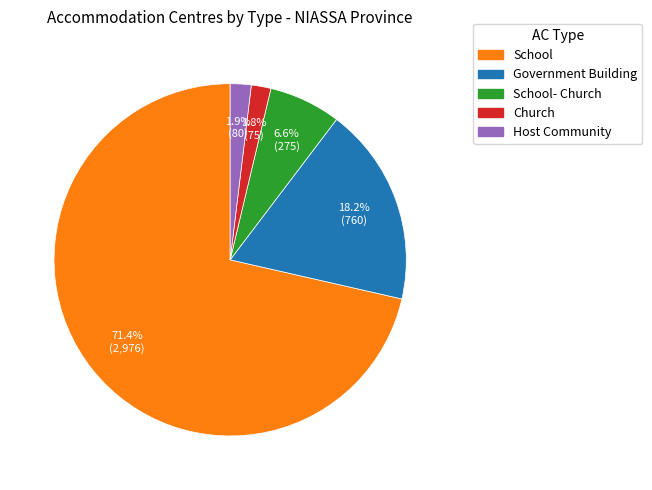

Is there a majority slice in this chart?

Yes